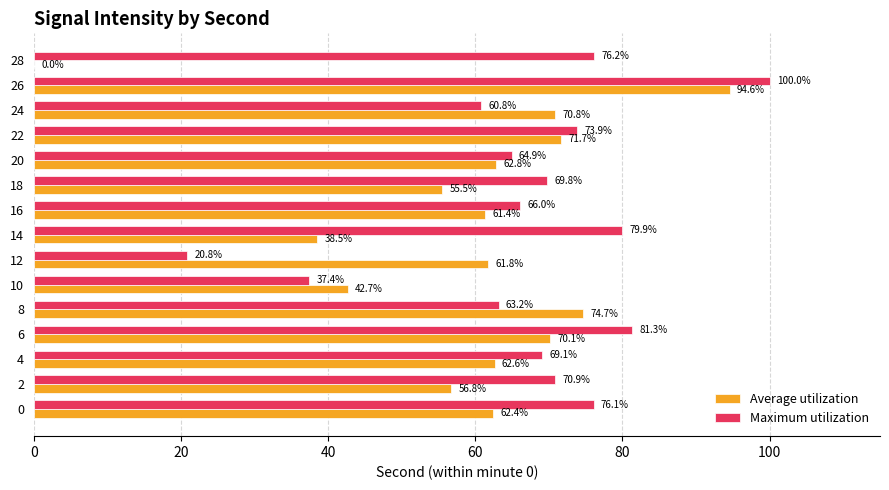

Which series changed the most between 4 and 28?

Average utilization